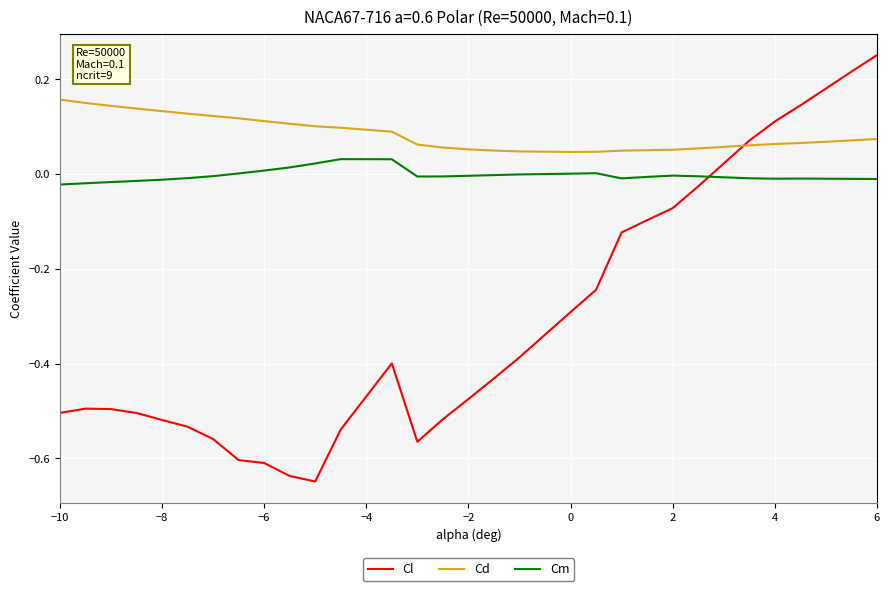

Which series ends up on top after the final intersection of Cm and Cl?

Cl